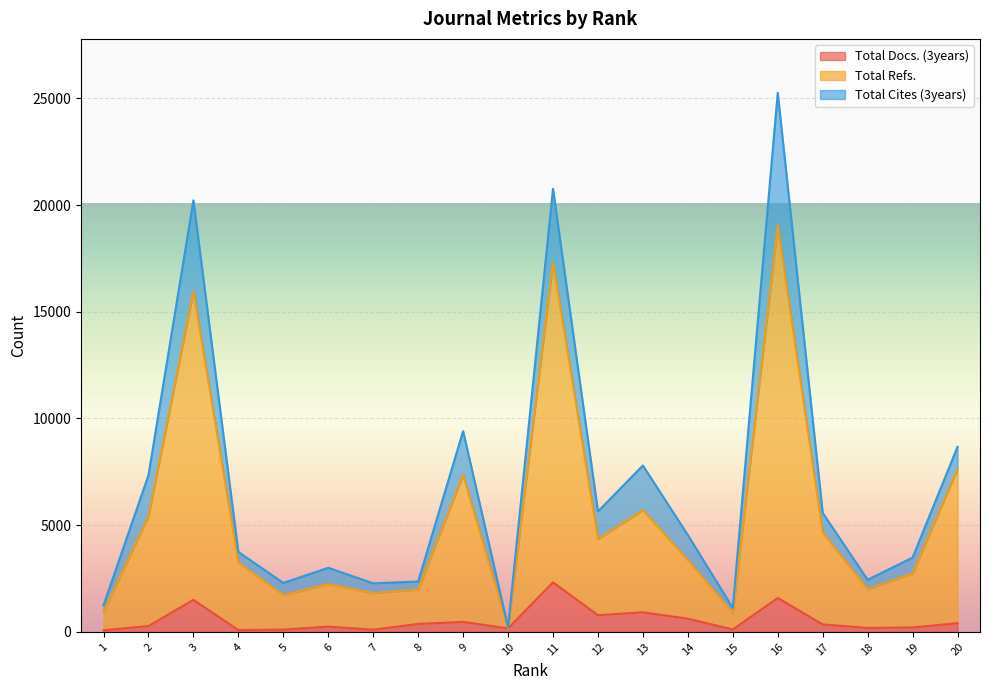

At how many categories does at least one series exceed 15291?

3